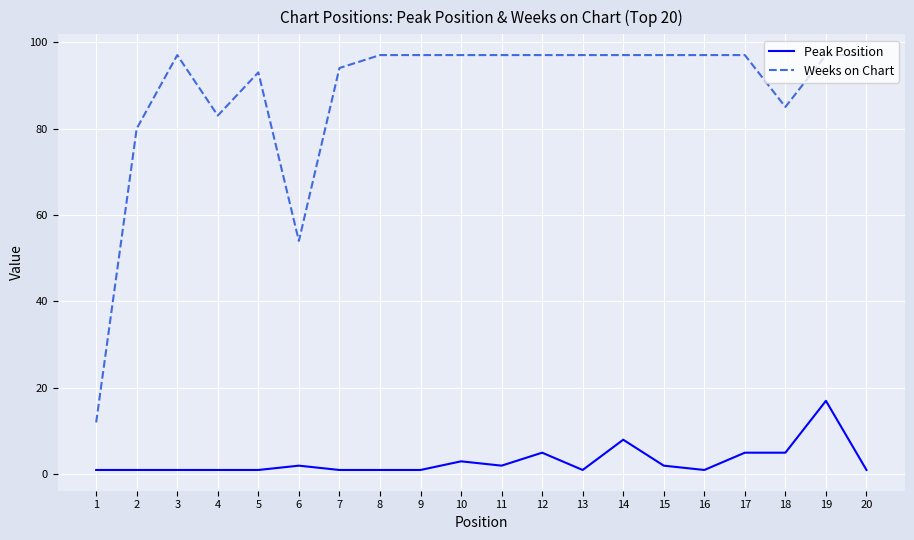

True or false: Weeks on Chart and Peak Position intersect in this chart.

False